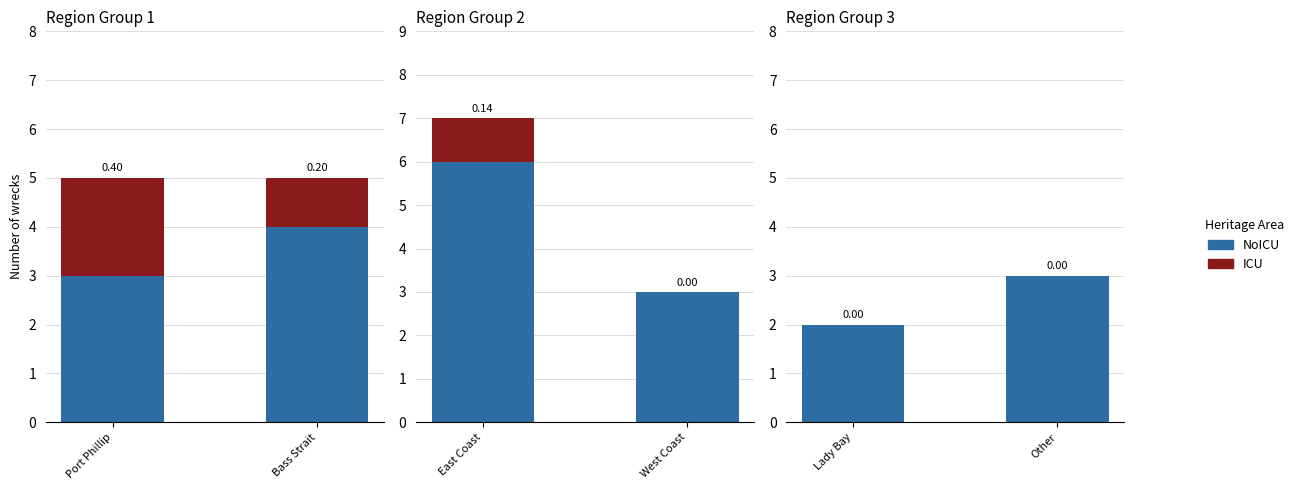

What are all the series names shown in the legend?

NoICU, ICU